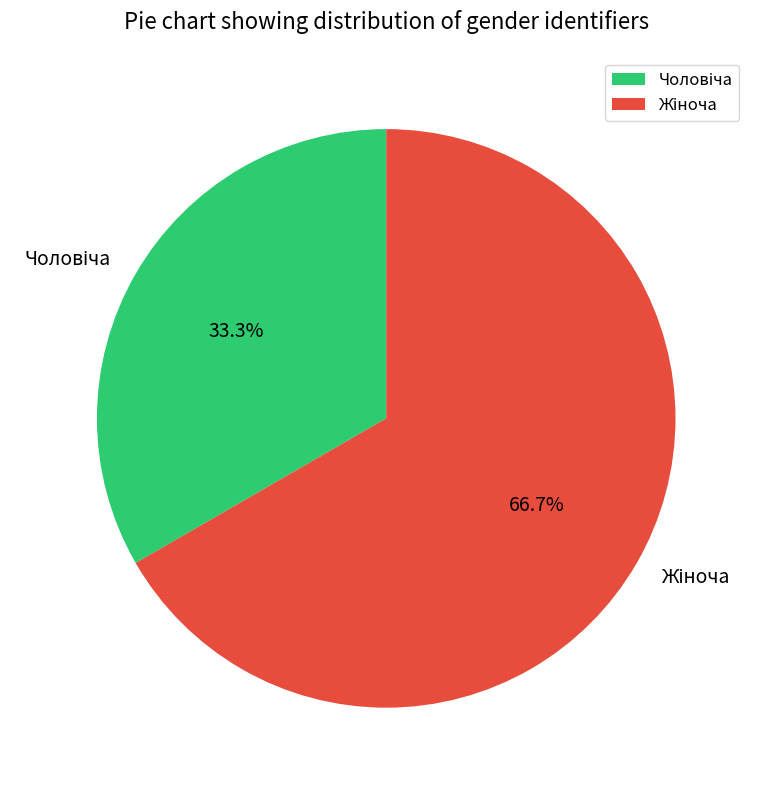

To the nearest percent, what is the average slice percentage?

50%